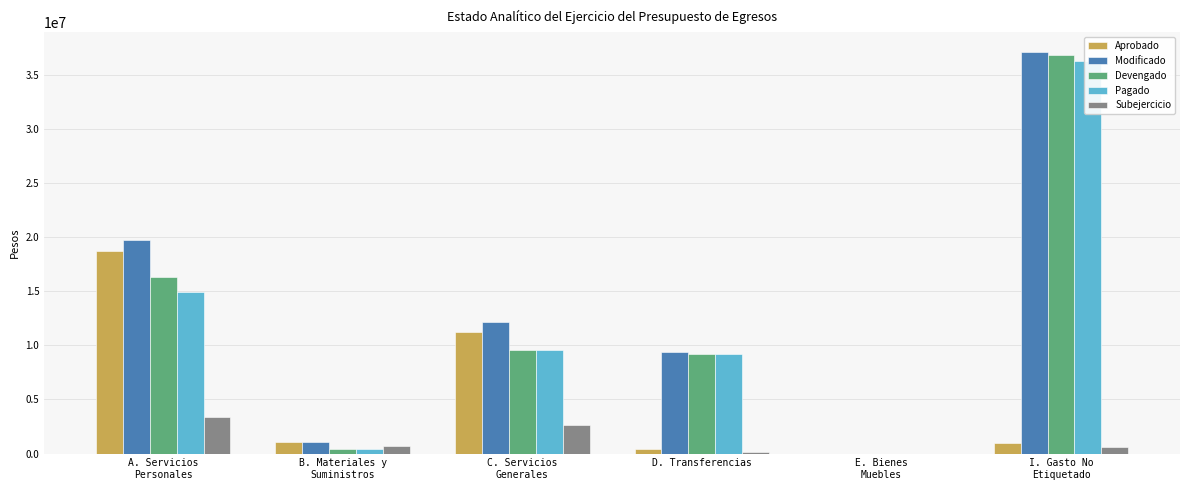

True or false: Aprobado has a value of 31554267.8 at A. Servicios
Personales.

False